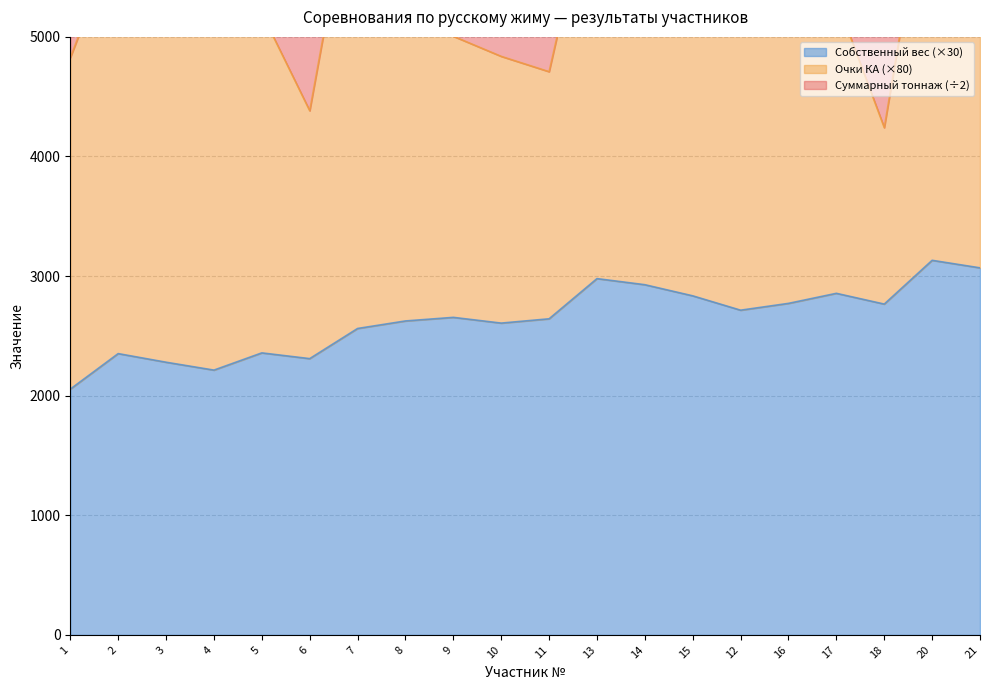

Is the value of Собственный вес at 13 greater than the value of Суммарный тоннаж at 15?

No